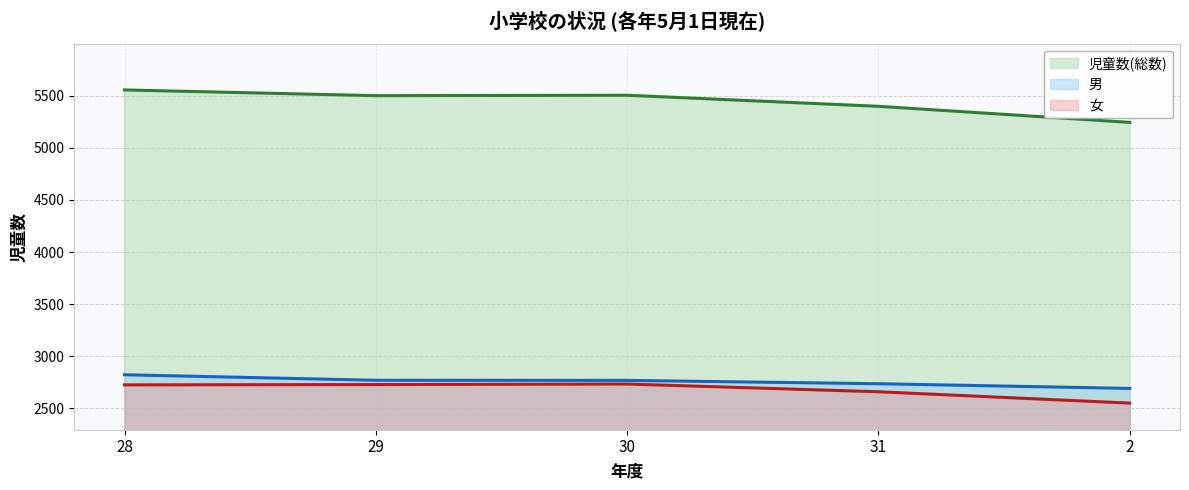

What is the spread (max minus min) of values at 2?

2692